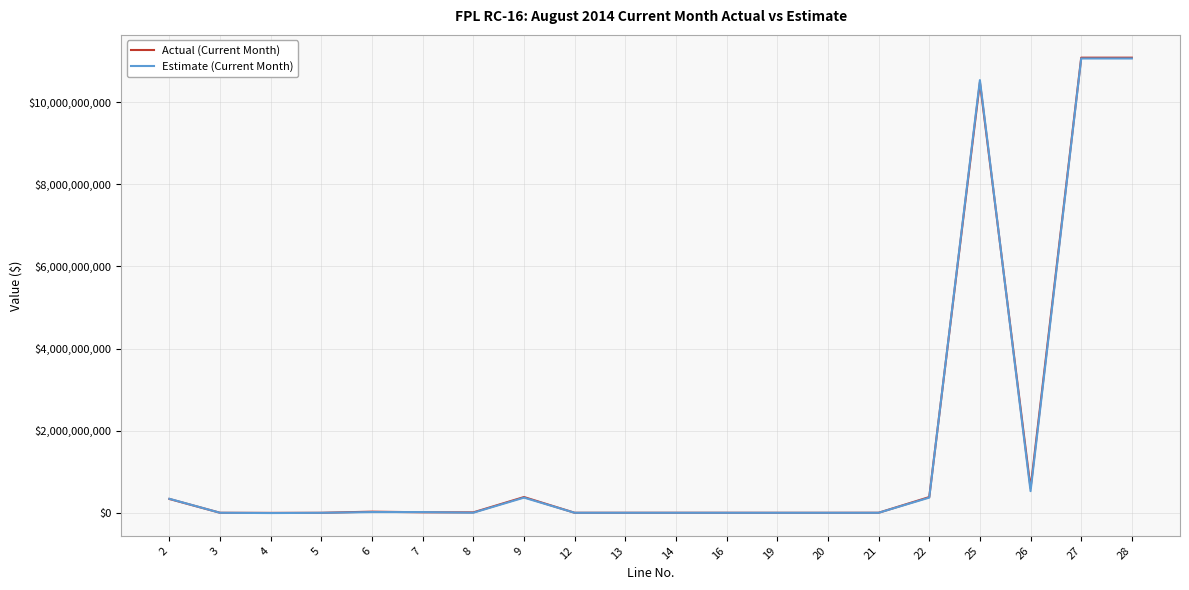

What is the maximum value shown in the chart?

11083309188.0